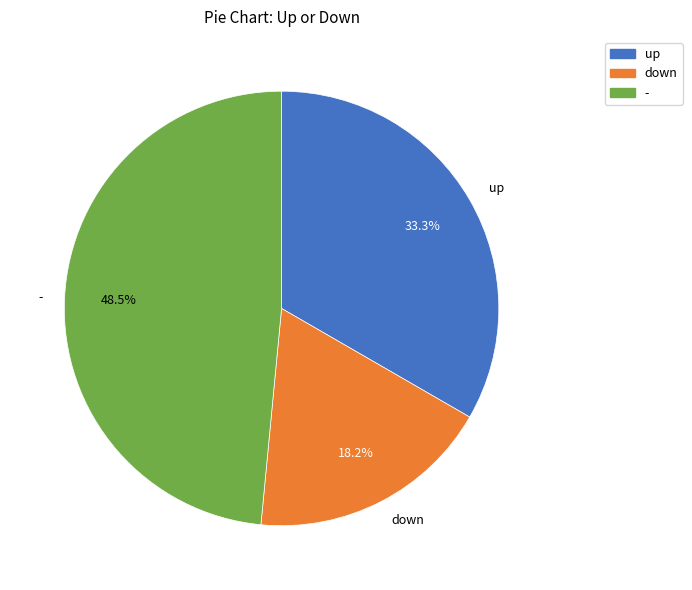

The - slice represents 55% of the pie. True or false?

False